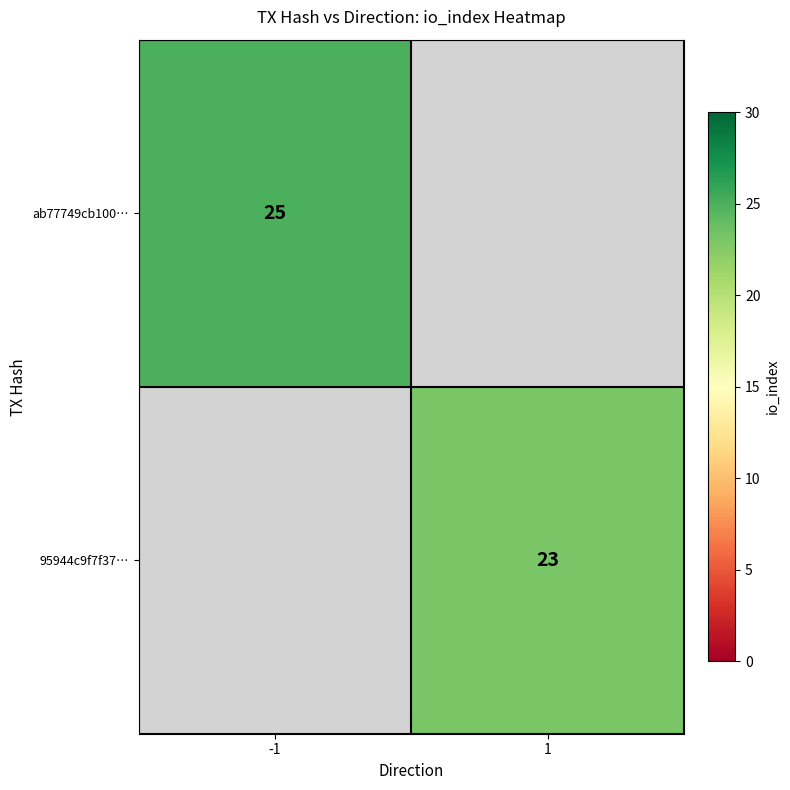

Is the value of 95944c9f7f37… at 1 greater than the value of ab77749cb100… at -1?

No